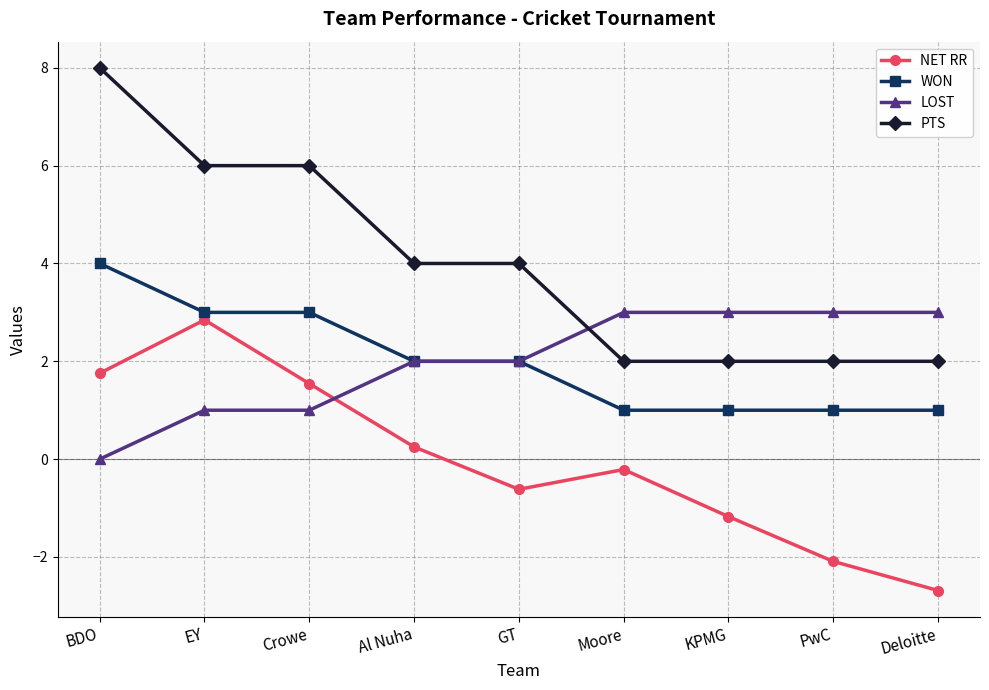

True or false: NET RR and PTS cross at least once.

False